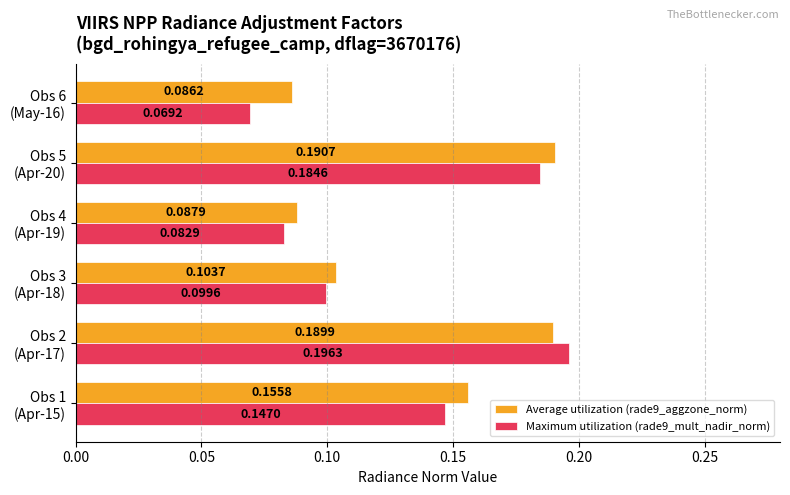

What is the sum of all Maximum utilization (rade9_mult_nadir_norm) values?

0.8